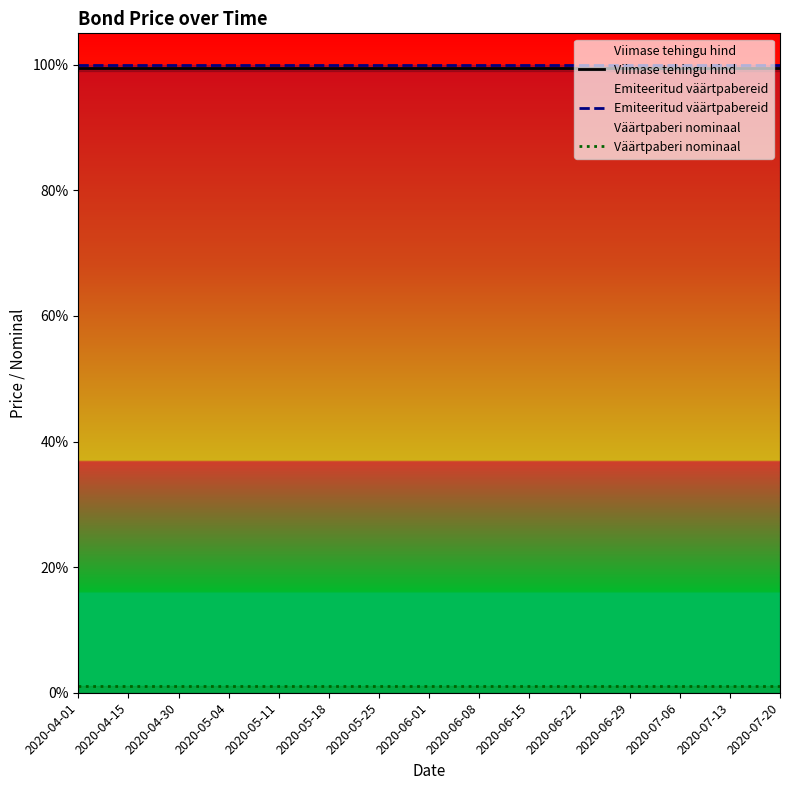

How many categories are shown in the chart?

15